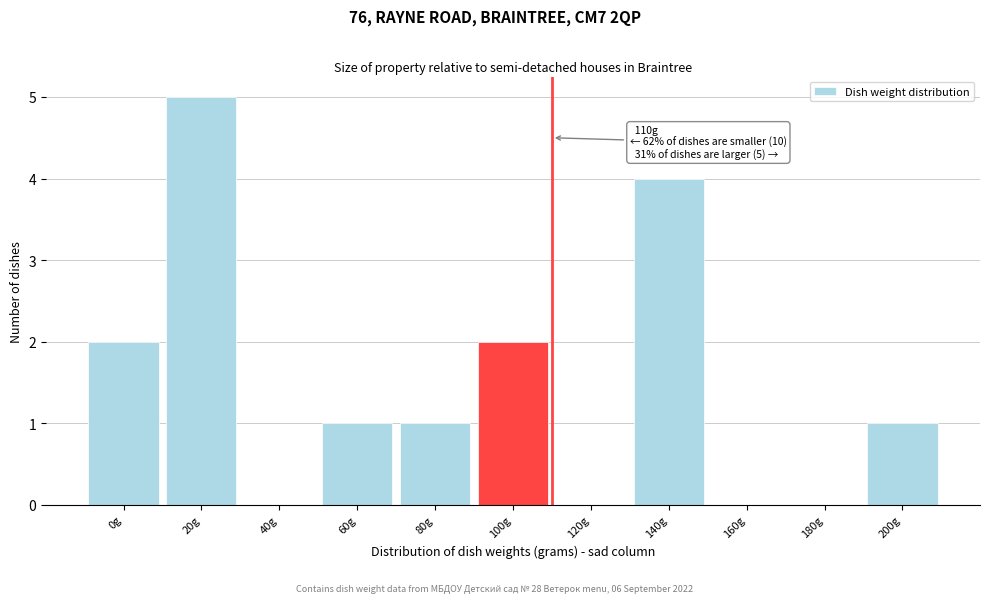

Reading right to left, extract all data points from this chart.

200g=1	180g=0	160g=0	140g=4	120g=0	100g=2	80g=1	60g=1	40g=0	20g=5	0g=2